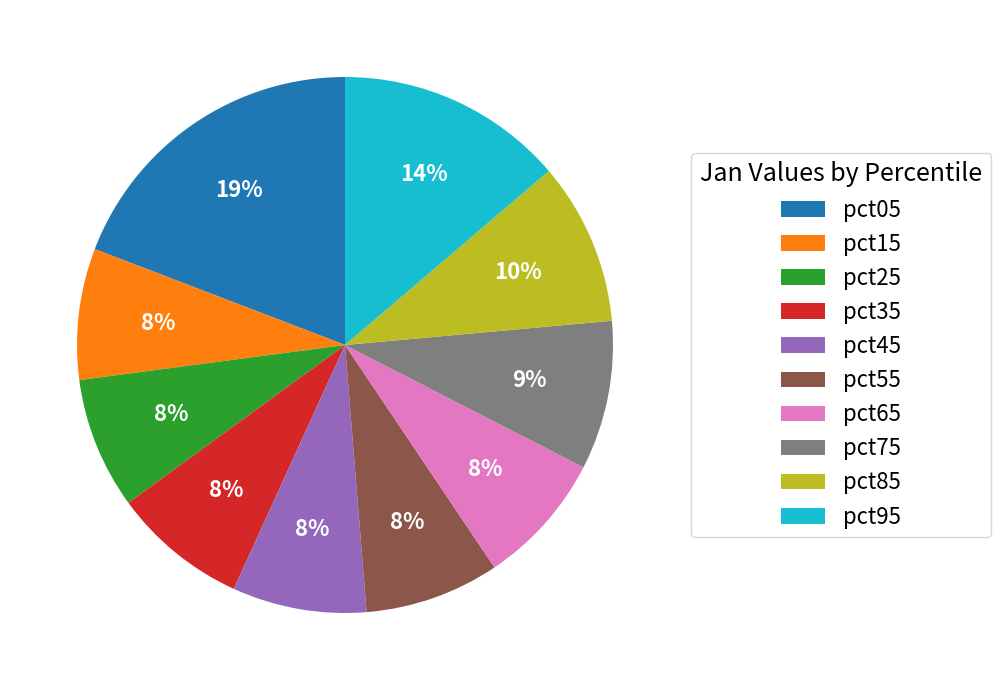

How many segments does this pie chart have?

10